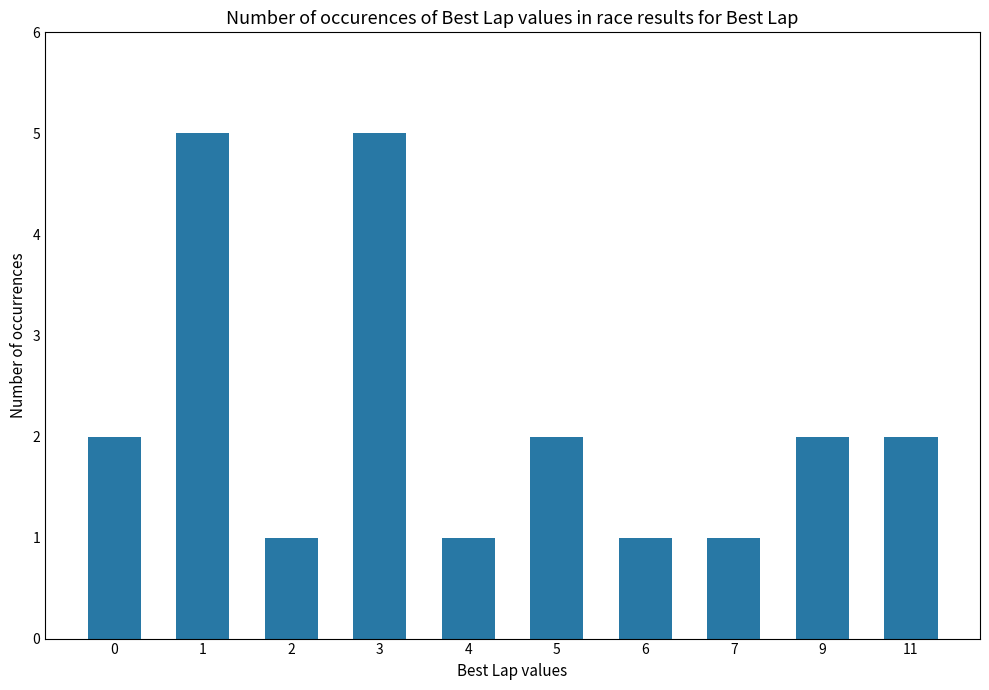

How many data points does each series have?

10